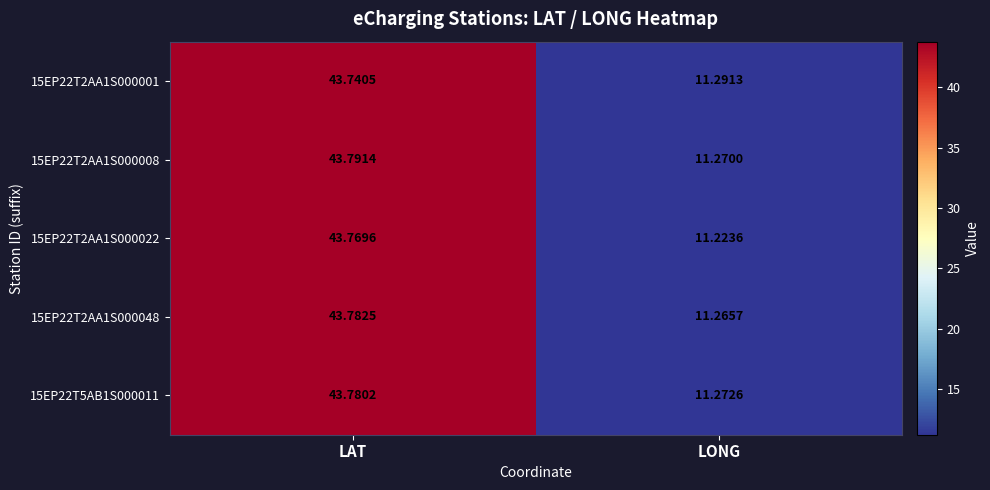

Where does the 15EP22T2AA1S000048 series first go above 43?

LAT